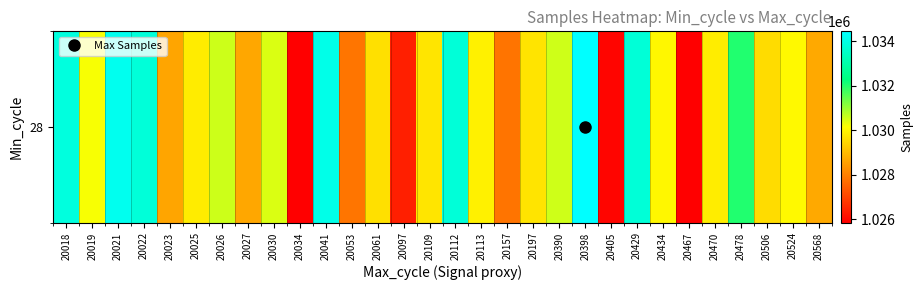

What is the sum of all values?

30906088